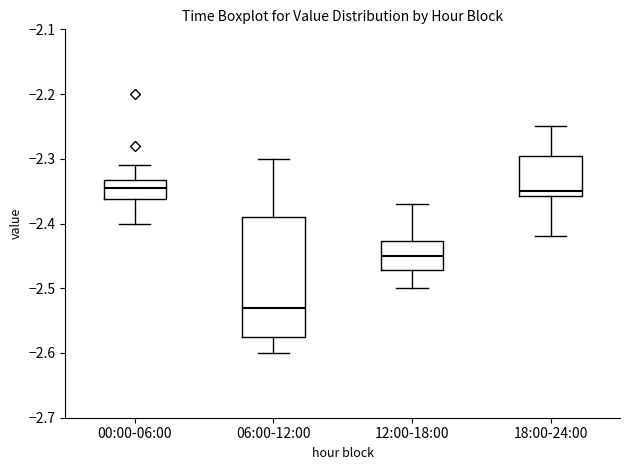

Reading left to right, read every box against the y-axis: the position of its median line, the range the box covers, and the ends of its whiskers. The values are not printed on the chart, so give them approximately, as read against the axis.

00:00-06:00: median -2.34, box -2.36 to -2.33, whiskers -2.40 to -2.31
06:00-12:00: median -2.53, box -2.57 to -2.39, whiskers -2.60 to -2.30
12:00-18:00: median -2.45, box -2.47 to -2.43, whiskers -2.50 to -2.37
18:00-24:00: median -2.35, box -2.36 to -2.29, whiskers -2.42 to -2.25